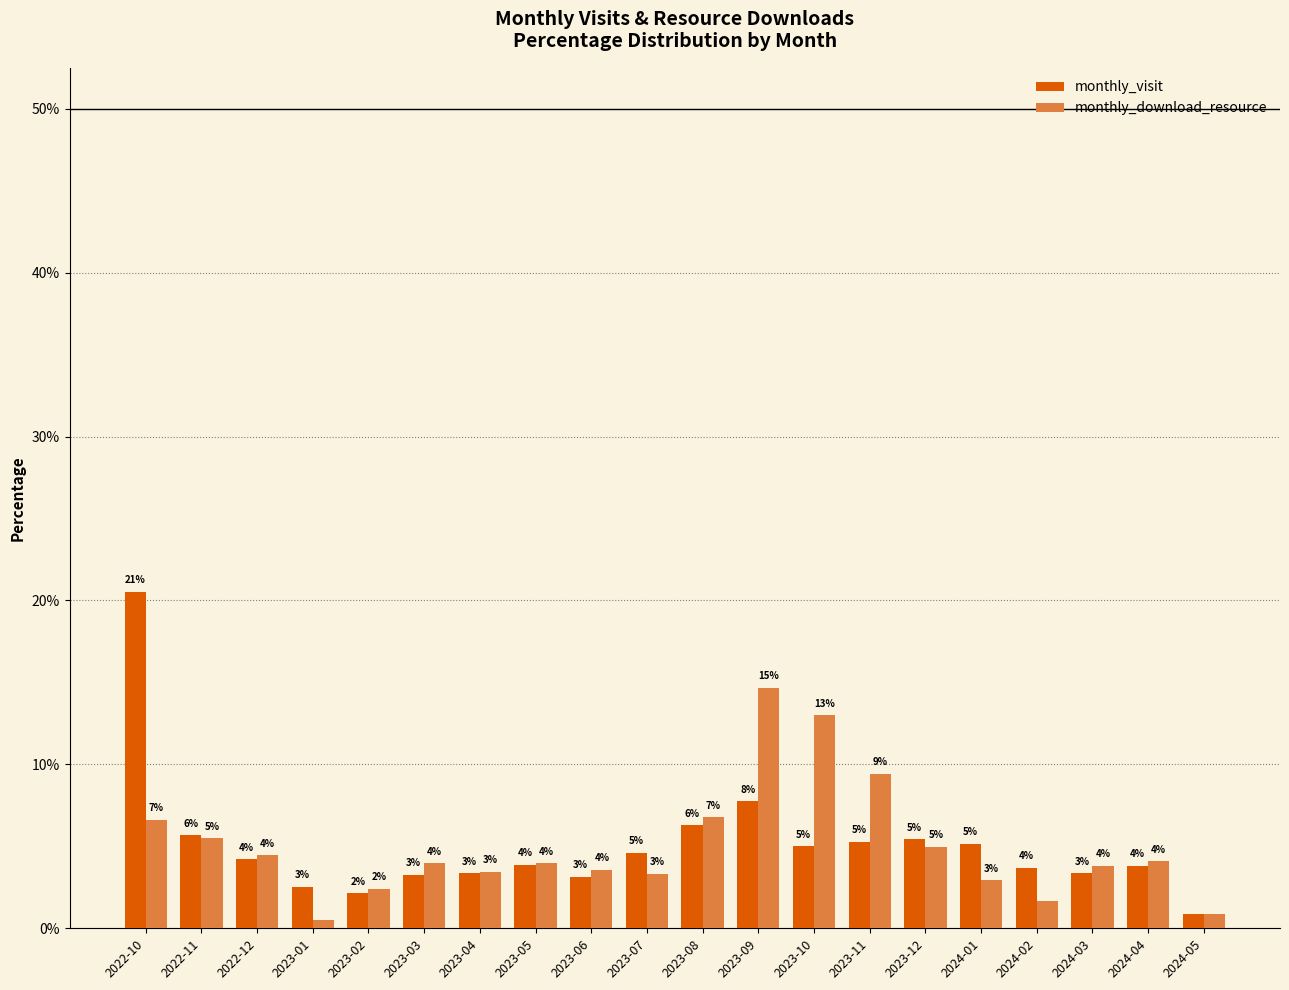

List the series in order of their peak value, highest first.

monthly_visit, monthly_download_resource